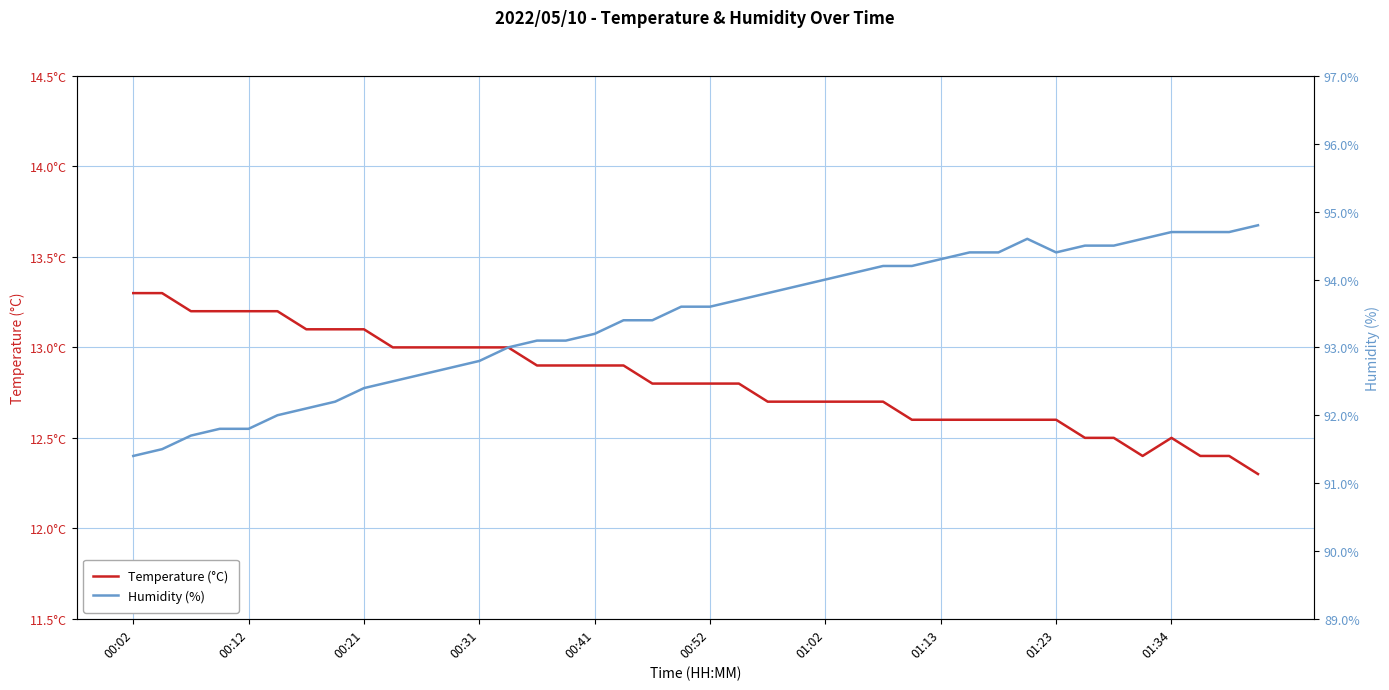

Reading right to left, list all the values displayed in this chart.

Temperature (°C): 12.3	12.4	12.4	12.5	12.4	12.5	12.5	12.6	12.6	12.6	12.6	12.6	12.6	12.7	12.7	12.7	12.7	12.7	12.8	12.8	12.8	12.8	12.9	12.9	12.9	12.9	13.0	13.0	13.0	13.0	13.0	13.1	13.1	13.1	13.2	13.2	13.2	13.2	13.3	13.3
Humidity (%): 94.8	94.7	94.7	94.7	94.6	94.5	94.5	94.4	94.6	94.4	94.4	94.3	94.2	94.2	94.1	94.0	93.9	93.8	93.7	93.6	93.6	93.4	93.4	93.2	93.1	93.1	93.0	92.8	92.7	92.6	92.5	92.4	92.2	92.1	92.0	91.8	91.8	91.7	91.5	91.4